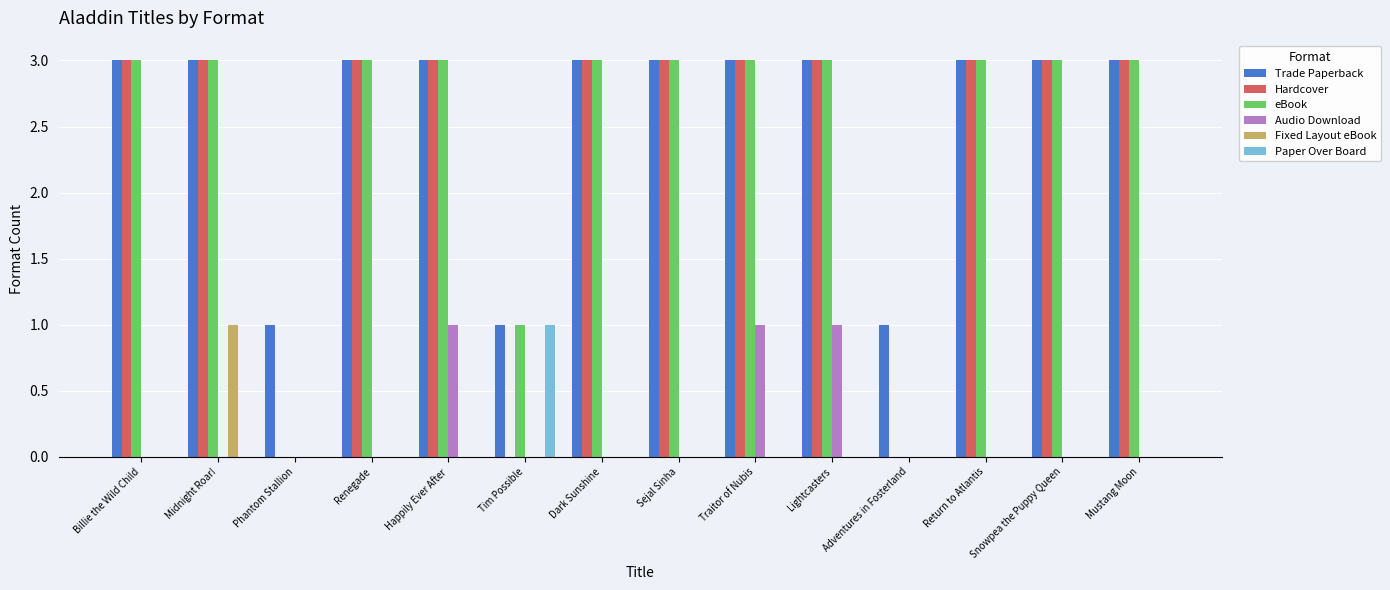

Count the number of data series in this chart.

6